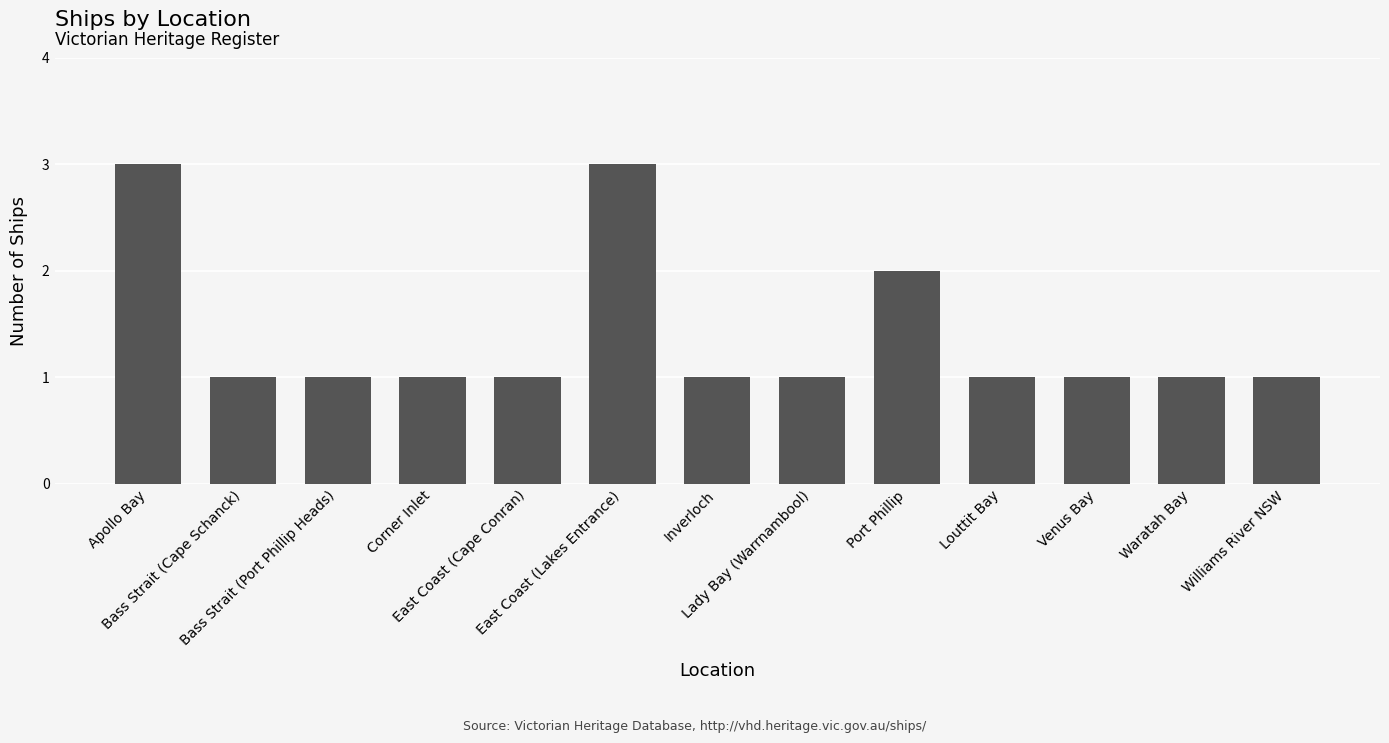

Which has a higher value, Apollo Bay or Lady Bay (Warrnambool)?

Apollo Bay